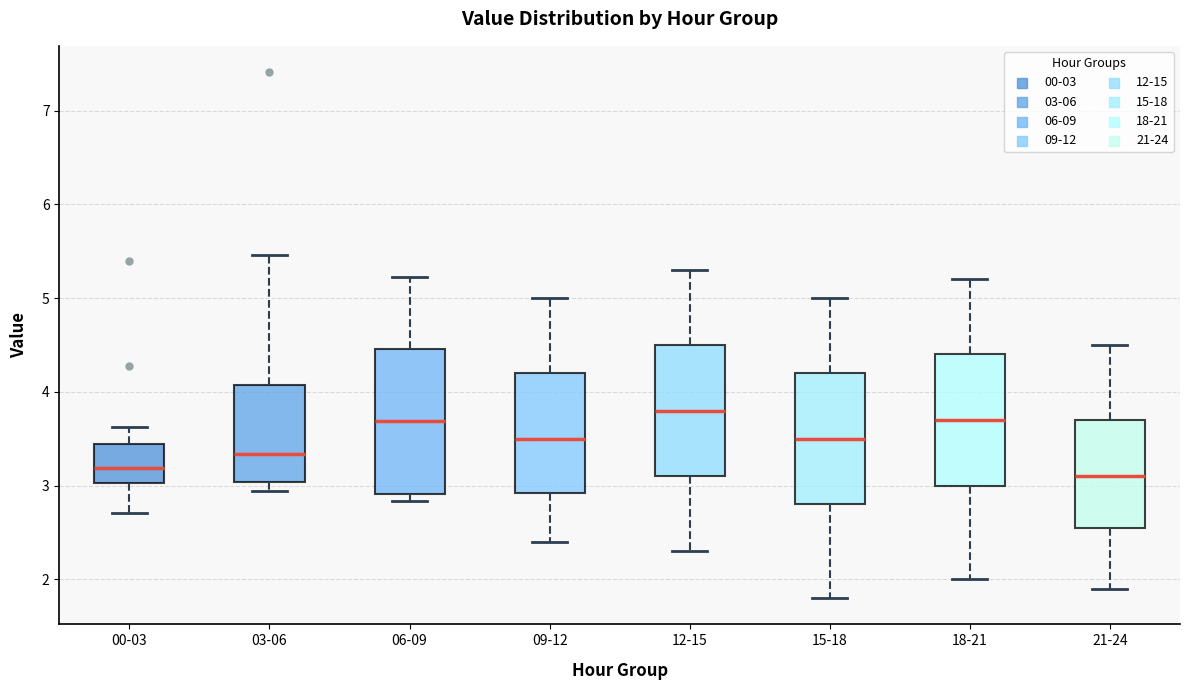

Reading left to right, read every box against the y-axis: the position of its median line, the range the box covers, and the ends of its whiskers. The values are not printed on the chart, so give them approximately, as read against the axis.

00-03: median 3.2, box 3.0 to 3.4, whiskers 2.7 to 3.6
03-06: median 3.3, box 3.0 to 4.1, whiskers 2.9 to 5.5
06-09: median 3.7, box 2.9 to 4.5, whiskers 2.8 to 5.2
09-12: median 3.5, box 2.9 to 4.2, whiskers 2.4 to 5.0
12-15: median 3.8, box 3.1 to 4.5, whiskers 2.3 to 5.3
15-18: median 3.5, box 2.8 to 4.2, whiskers 1.8 to 5.0
18-21: median 3.7, box 3.0 to 4.4, whiskers 2.0 to 5.2
21-24: median 3.1, box 2.6 to 3.7, whiskers 1.9 to 4.5